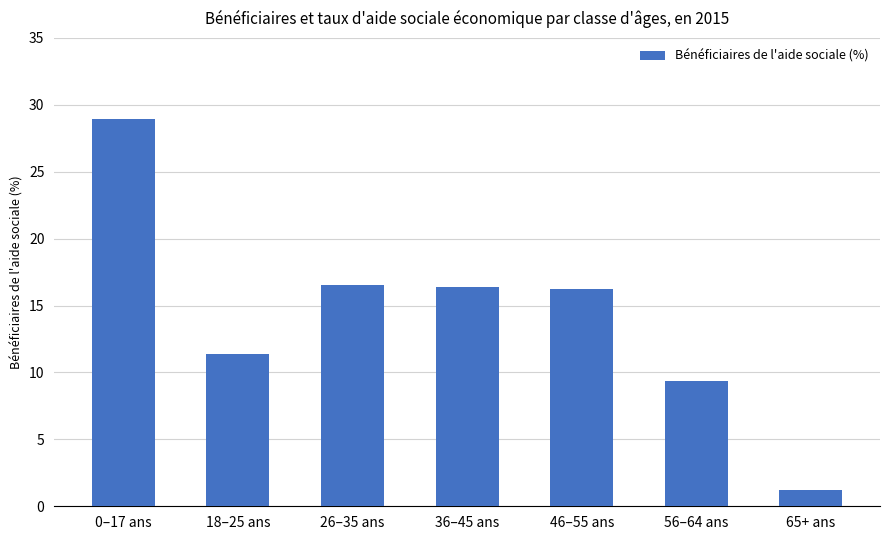

True or false: the data shows 16.2 at 46–55 ans.

True